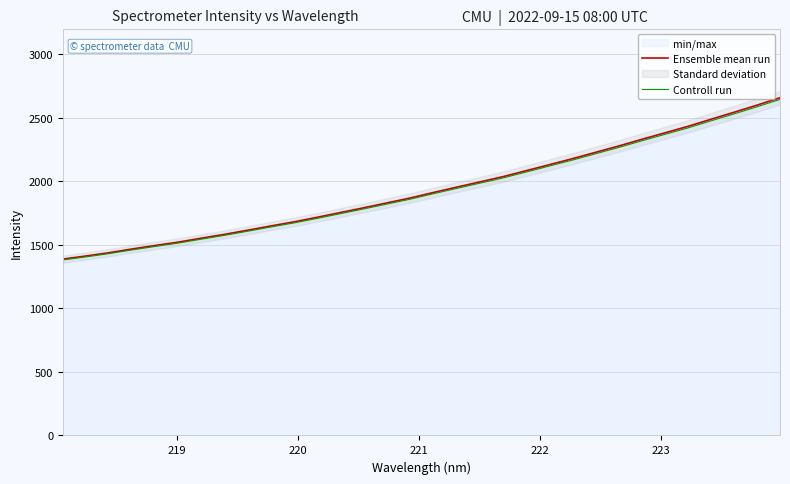

How many lines are shown in the chart?

2